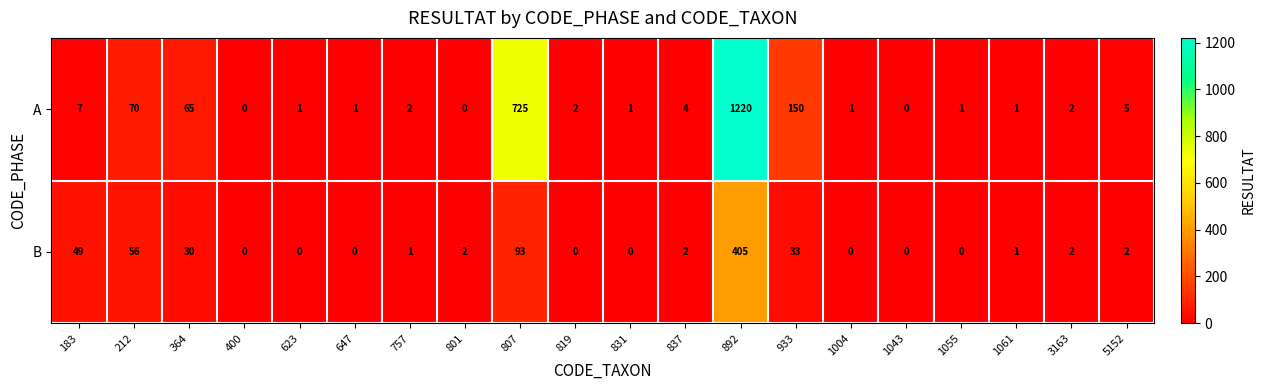

How many positive values does the B series have?

12